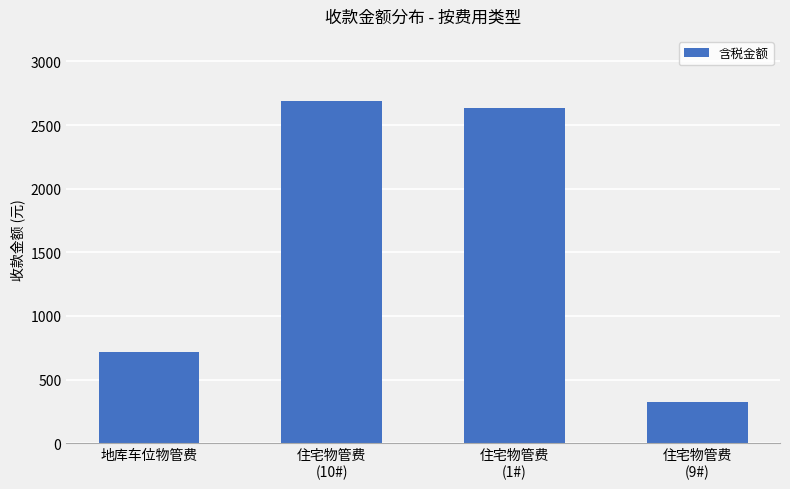

How many values are below 2632?

2